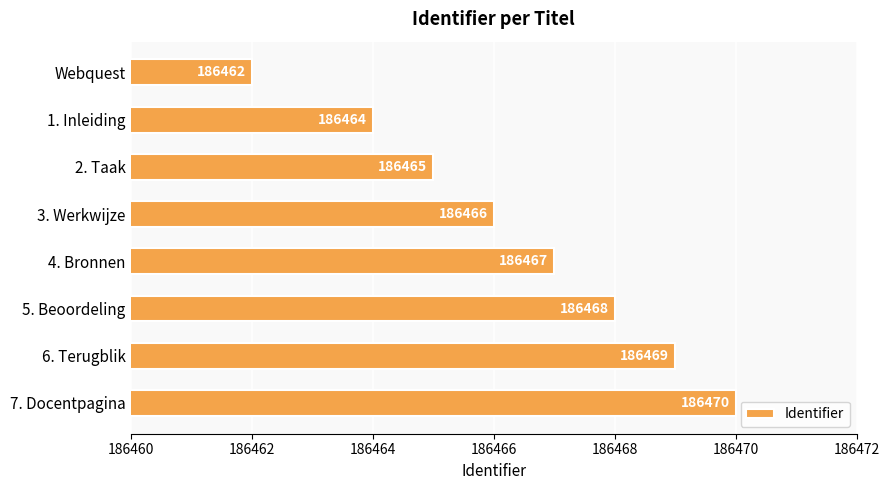

Which category has the highest value across all series?

7. Docentpagina